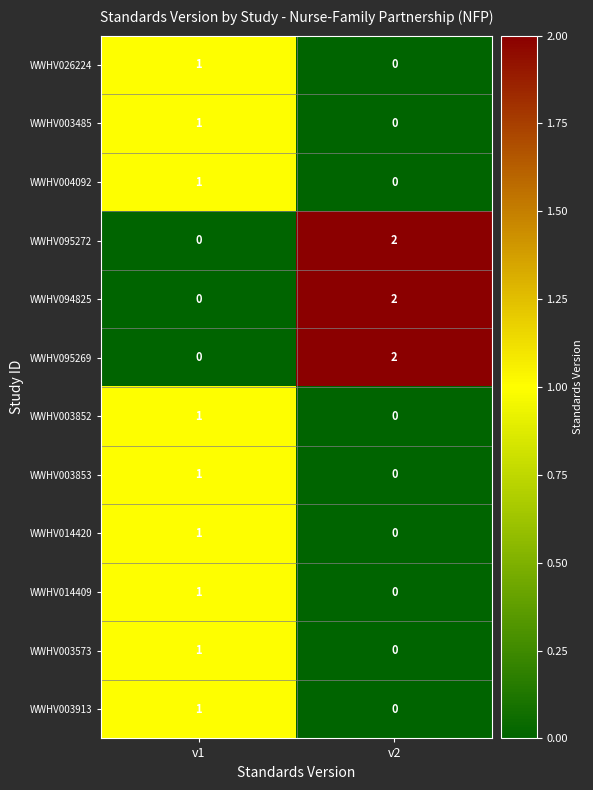

At which category is the sum across all series the highest?

v1